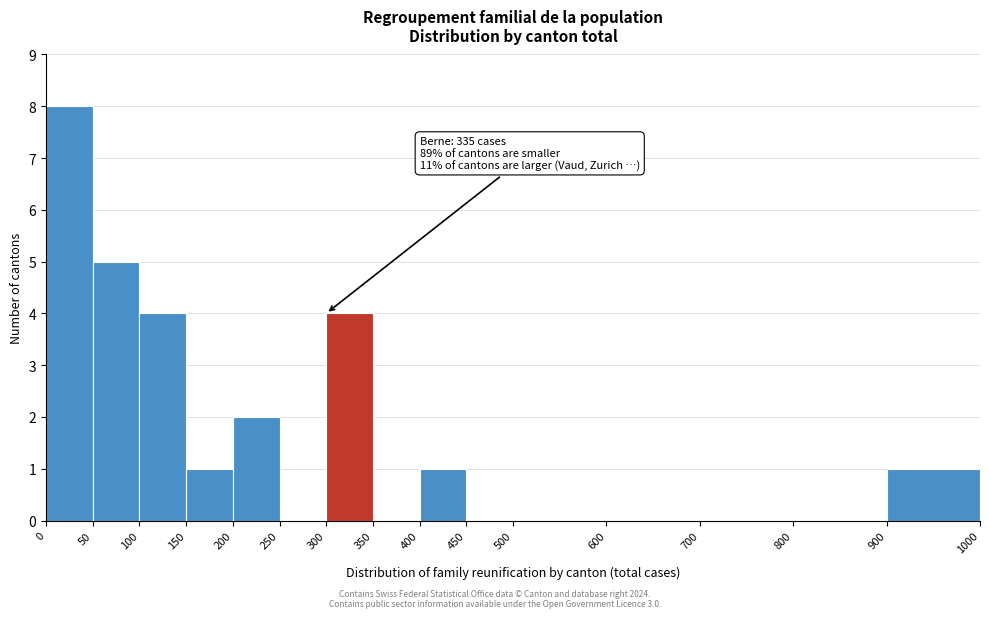

Over which range of the x-axis is the bar tallest?

0 to 50